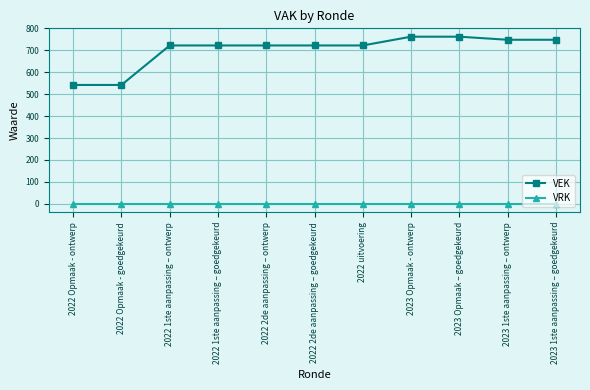

What position from the right is 2022 1ste aanpassing – ontwerp?

9